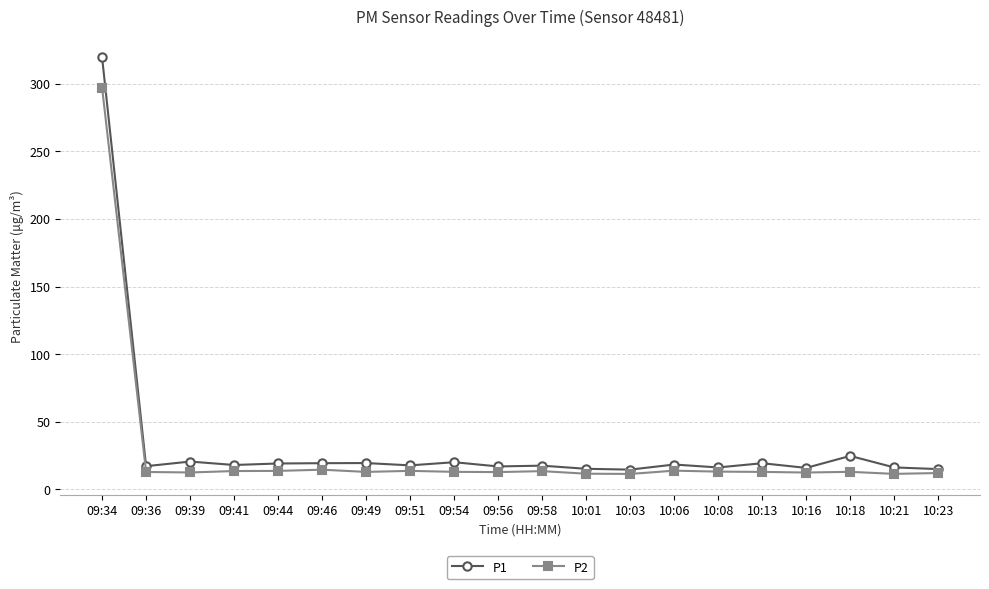

True or false: P2 has more than 1 points higher than both neighbors.

True